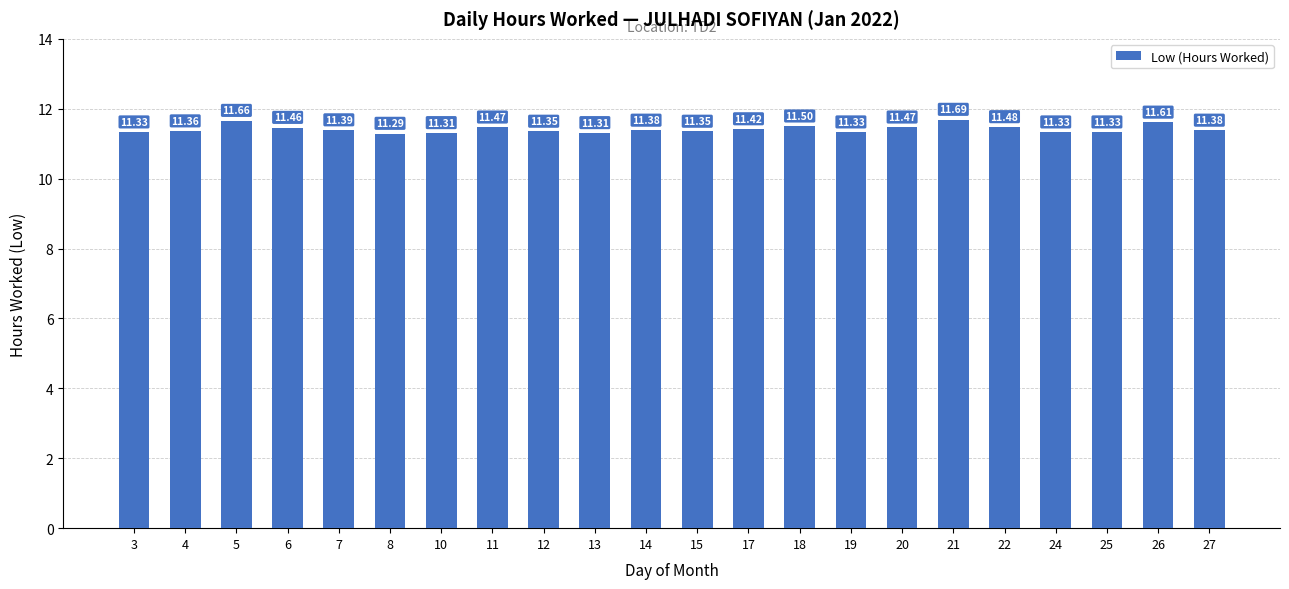

Which has a higher value, 22 or 5?

5